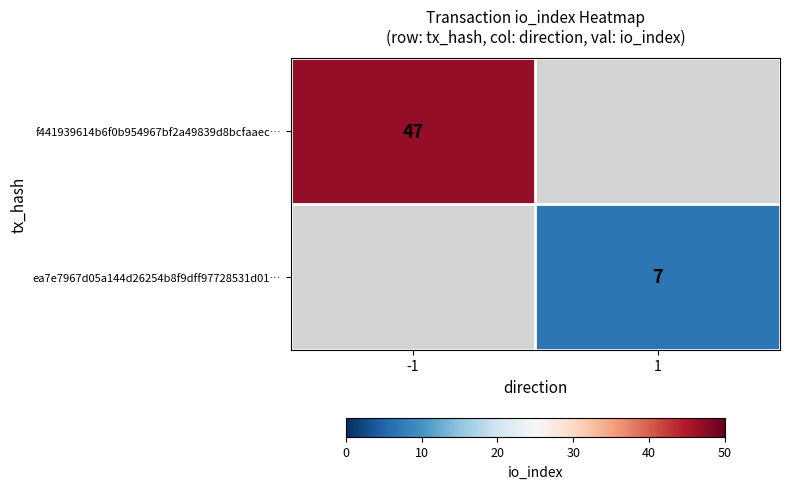

Is it true that ea7e7967d05a144d26254b8f9dff97728531d01… equals 7 at 1?

True